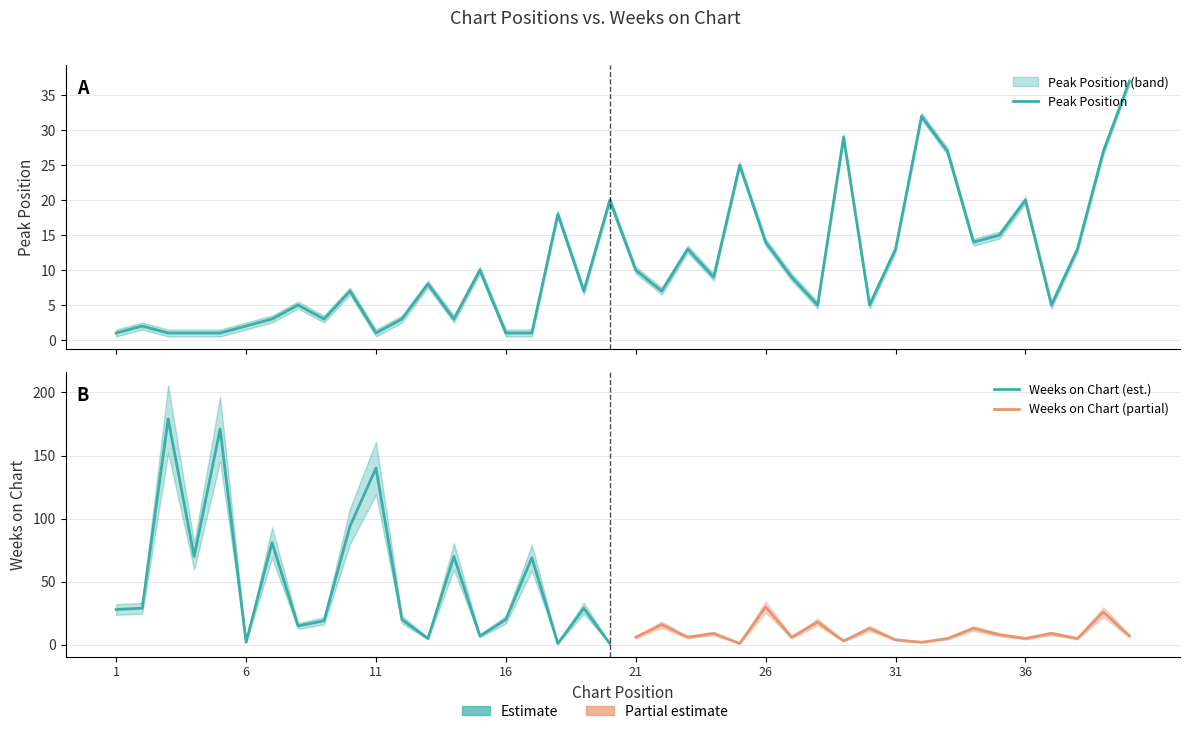

Approximately how many times larger is the value at 39 compared to 25?

1.1